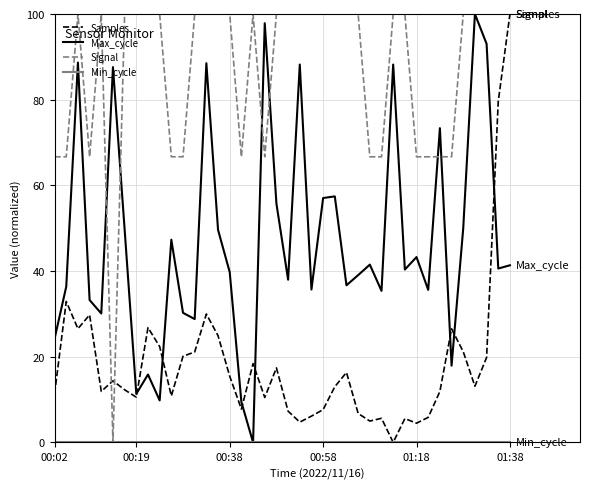

Which series has the largest total across all categories?

Signal